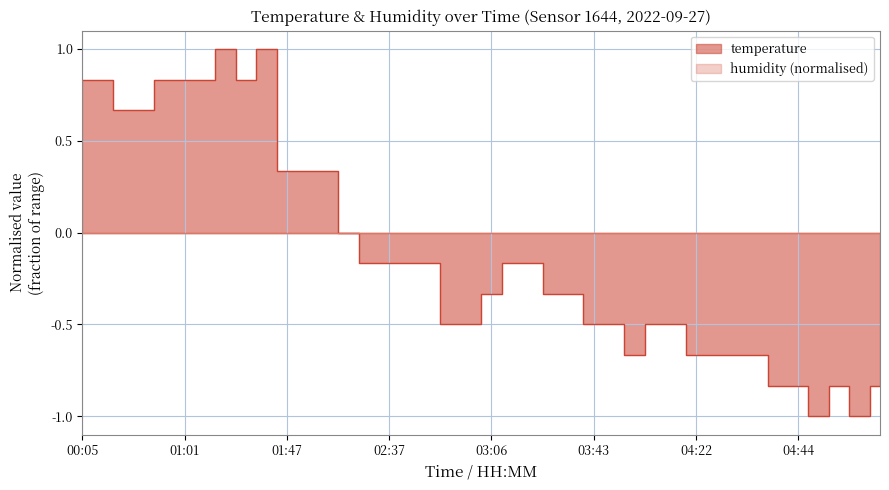

What is the label of the 4th point from the left?

00:30